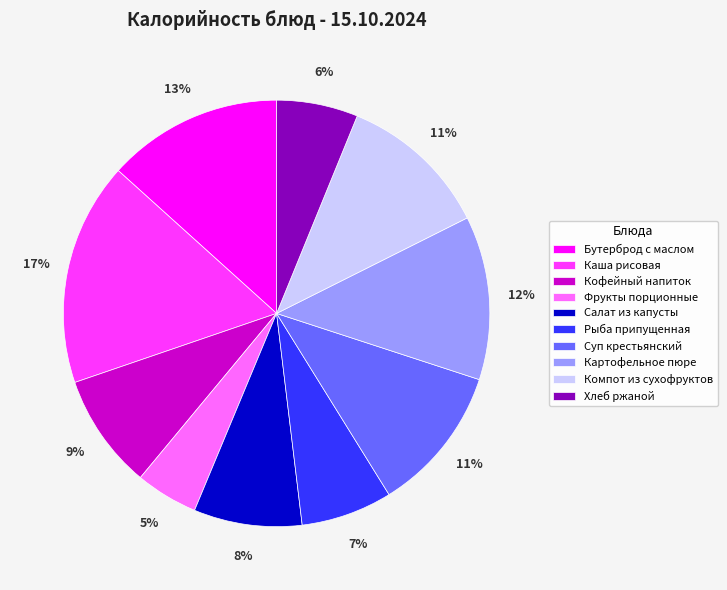

Is it true that Компот из сухофруктов is 11% of the pie?

True